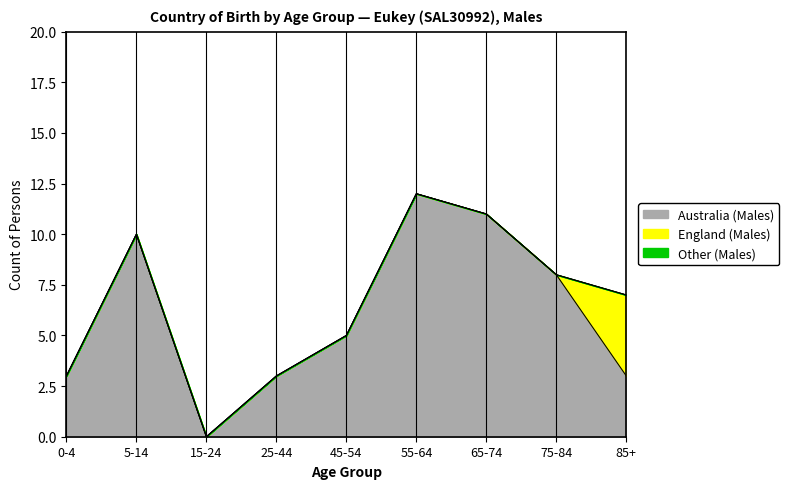

Is it true that Other (Males) equals 0 at 75-84?

True